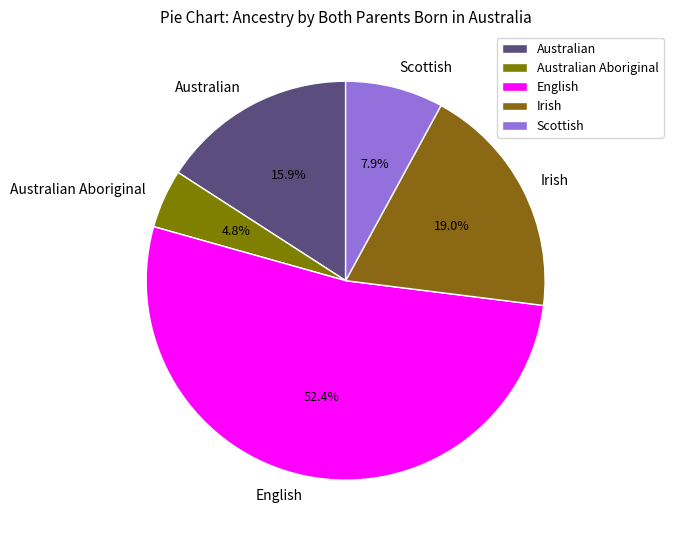

How many segments does this pie chart have?

5